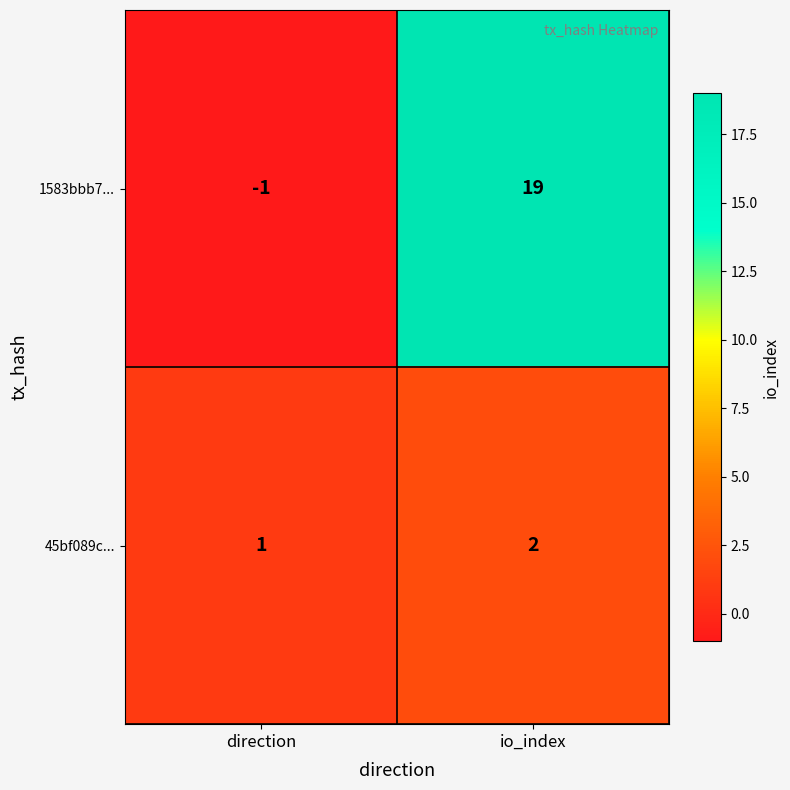

List the series in order of their peak value, lowest first.

45bf089c..., 1583bbb7...